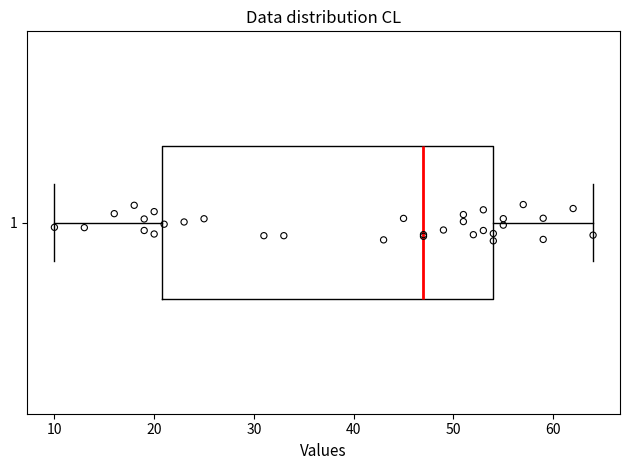

Read this box plot against the x-axis: the position of the median line, the range covered by the box, and the ends of both whiskers. The values are not printed on the chart, so give them approximately, as read against the axis.

median 47, box 21 to 54, whiskers 10 to 64